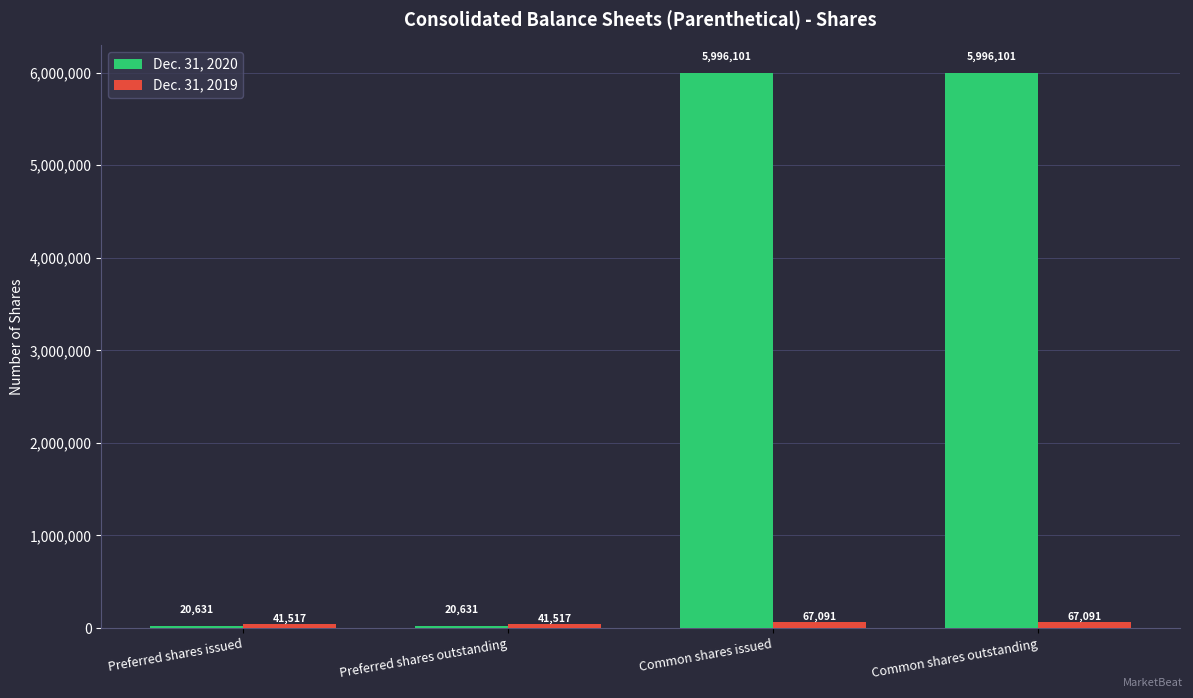

What position from the left is Preferred shares outstanding?

2